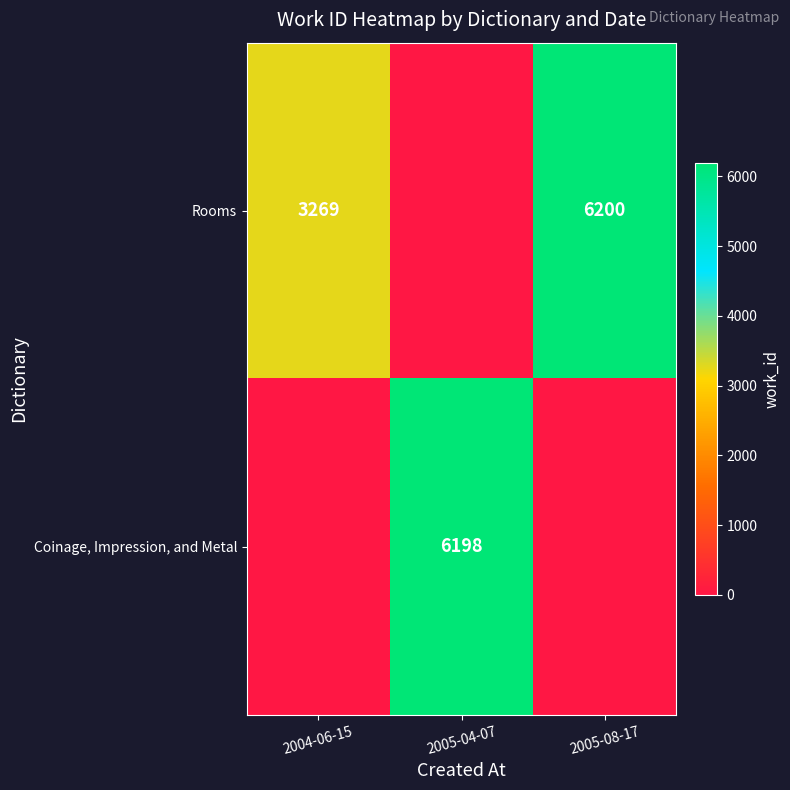

True or false: Rooms has a value of 3269 at 2004-06-15.

True